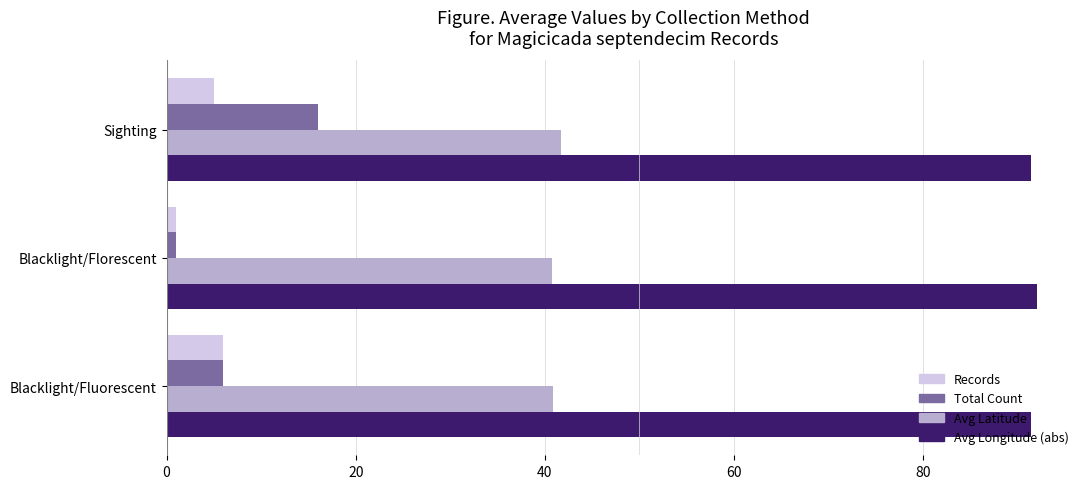

Which series has the widest spread of values?

Total Count